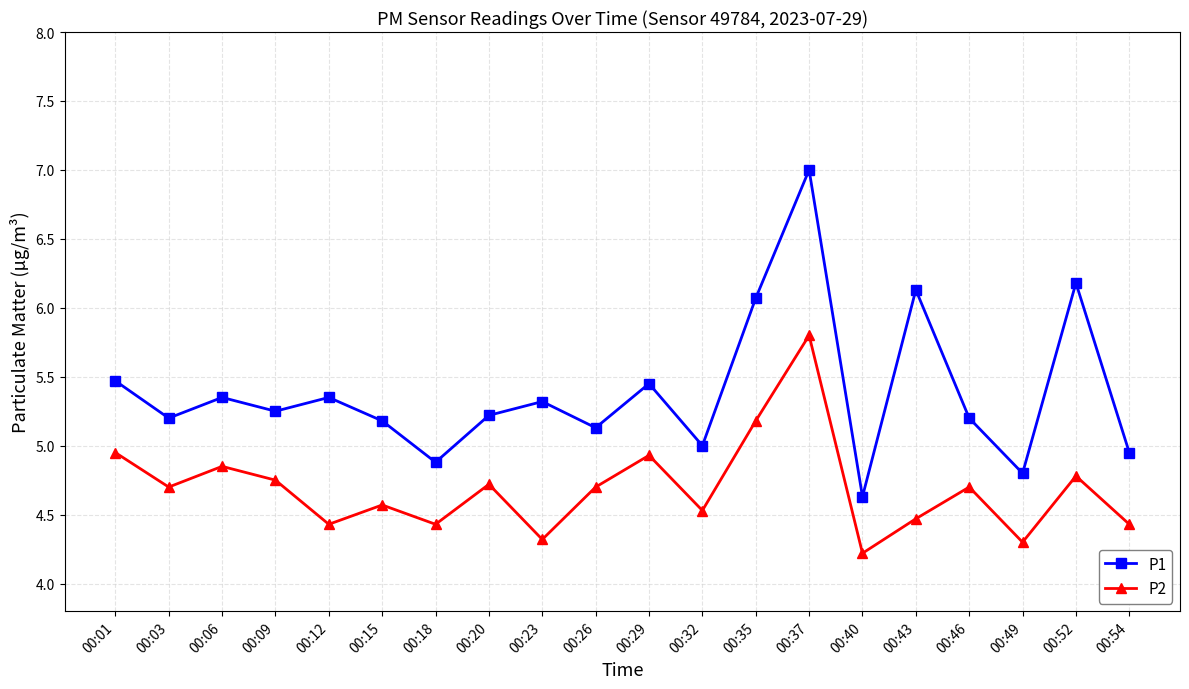

What is the average value of the P1 series?

5.4